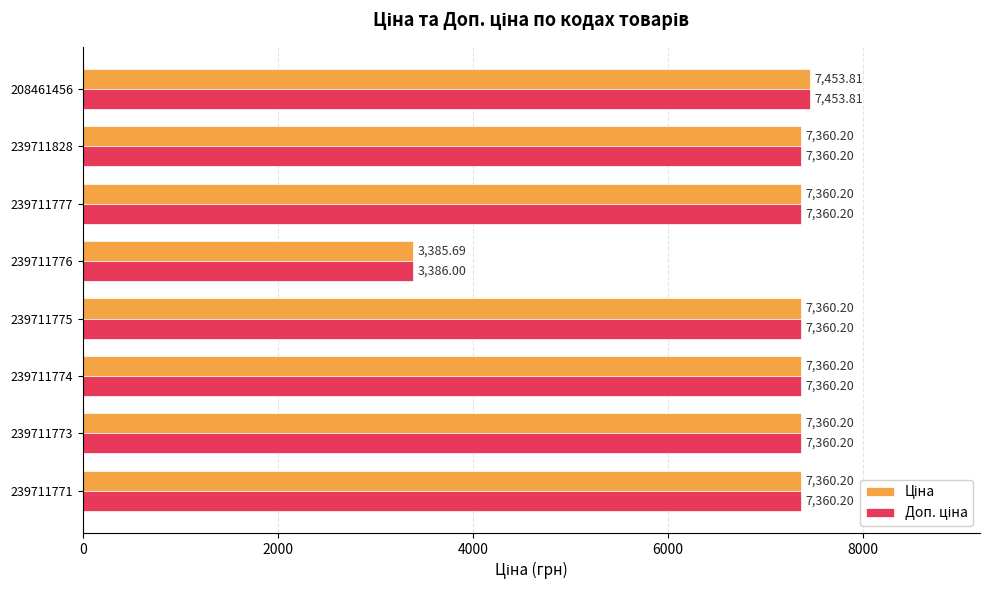

At which category is the sum across all series the highest?

208461456